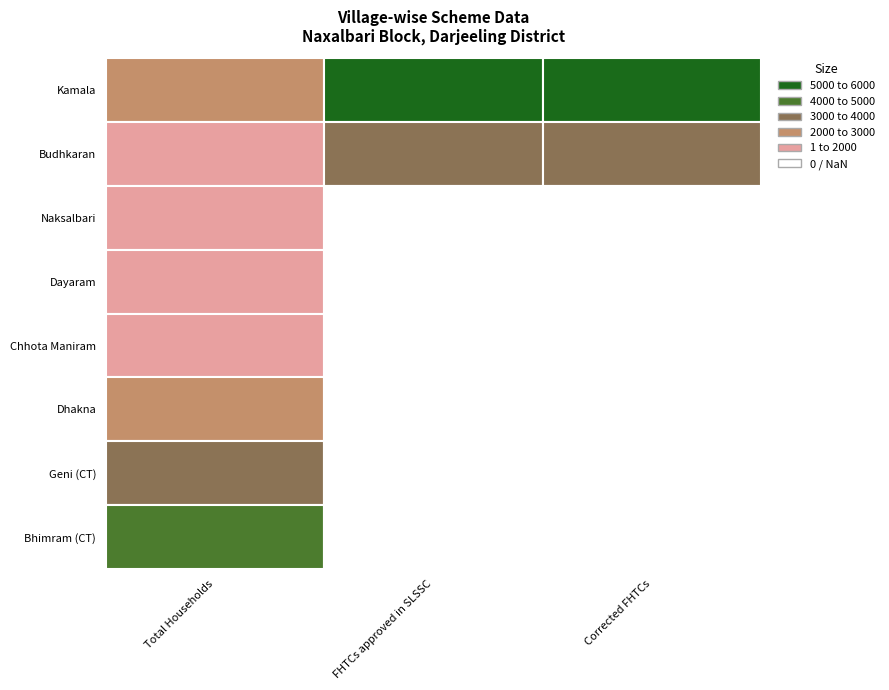

Between 1 and 2, which series saw the biggest shift?

Kamala